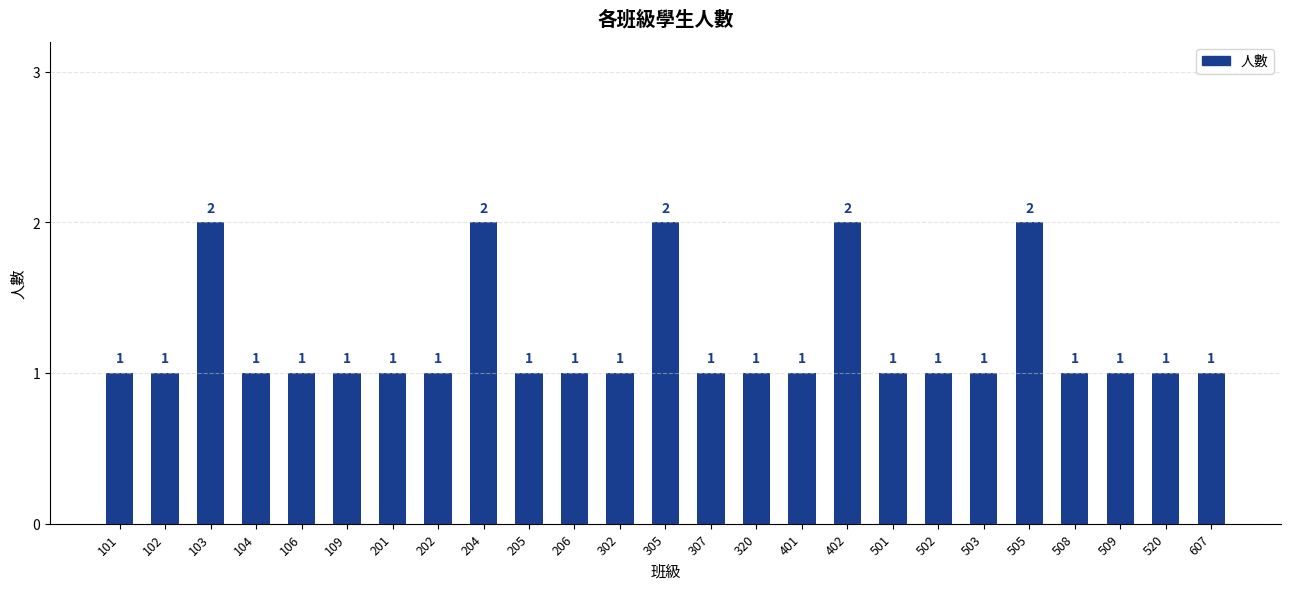

Between 501 and 305, which is larger?

305